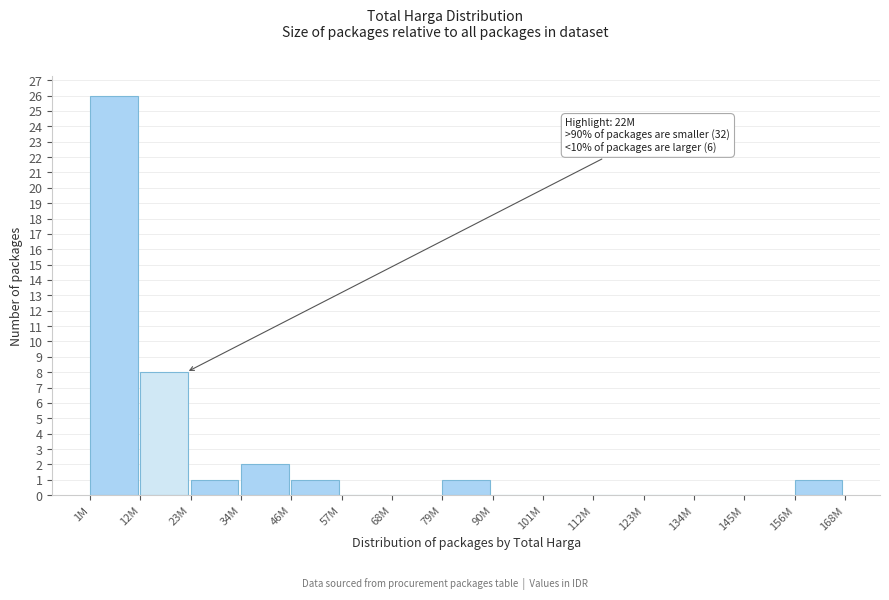

Reading right to left, list all the values displayed in this chart.

156M=1	145M=0	134M=0	123M=0	112M=0	101M=0	90M=0	79M=1	68M=0	57M=0	46M=1	34M=2	23M=1	12M=8	1M=26